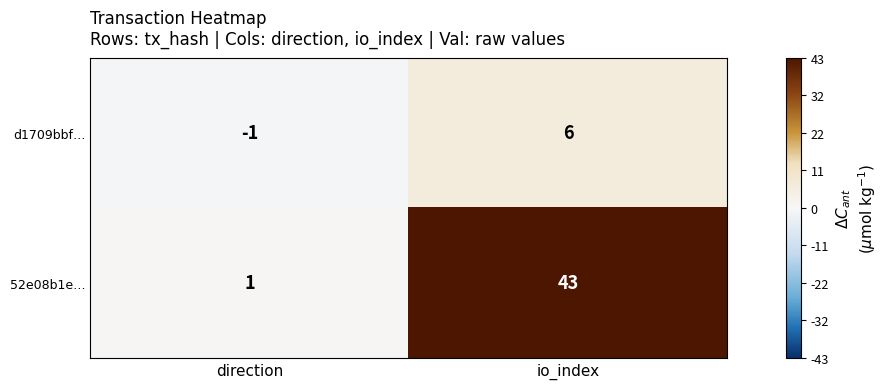

The value of 52e08b1e… at direction is 2. True or false?

False